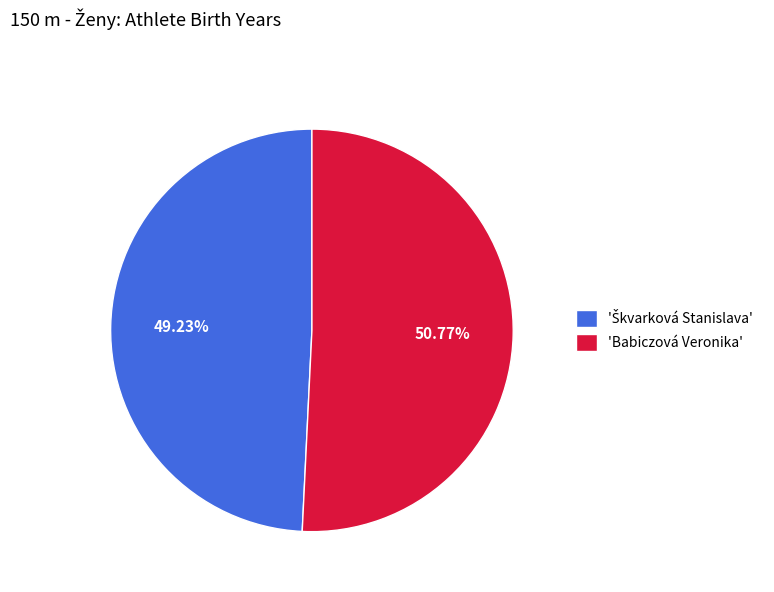

Which category has the biggest portion of the pie?

'Babiczová Veronika'